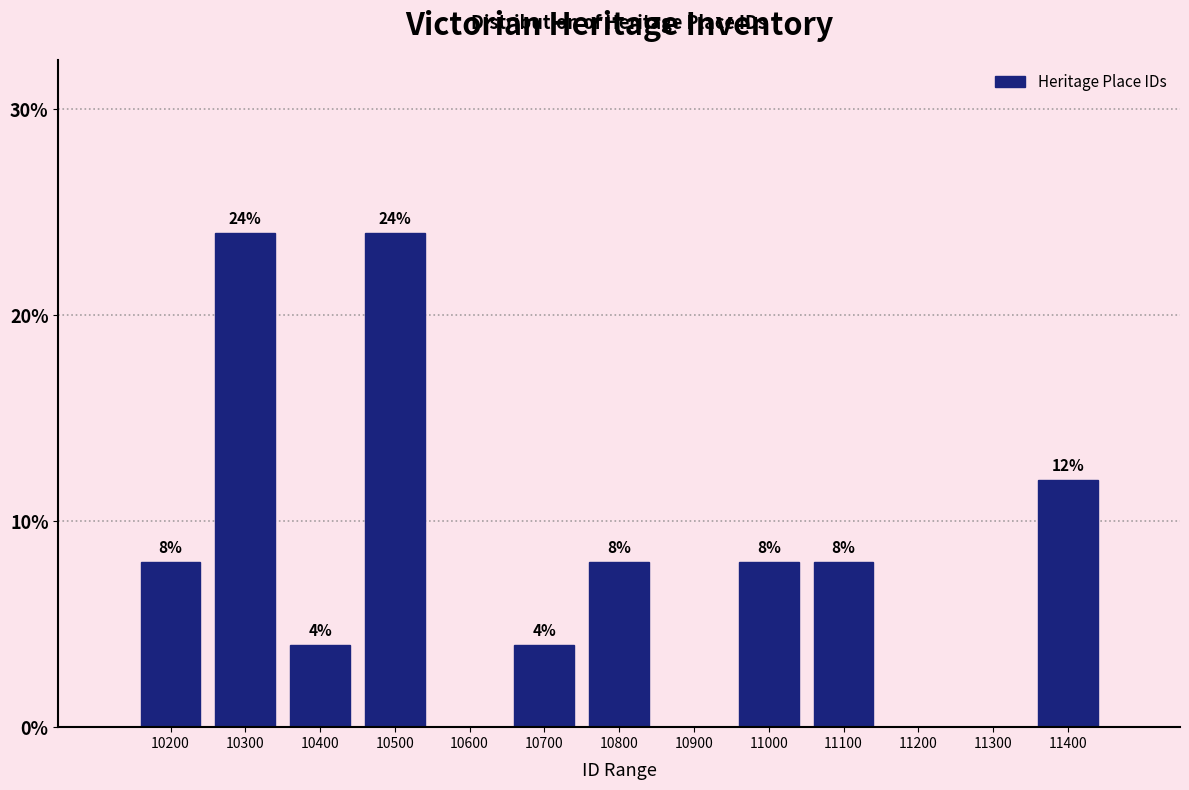

Reading left to right, extract all data points from this chart.

10200=8	10300=24	10400=4	10500=24	10600=0	10700=4	10800=8	10900=0	11000=8	11100=8	11200=0	11300=0	11400=12